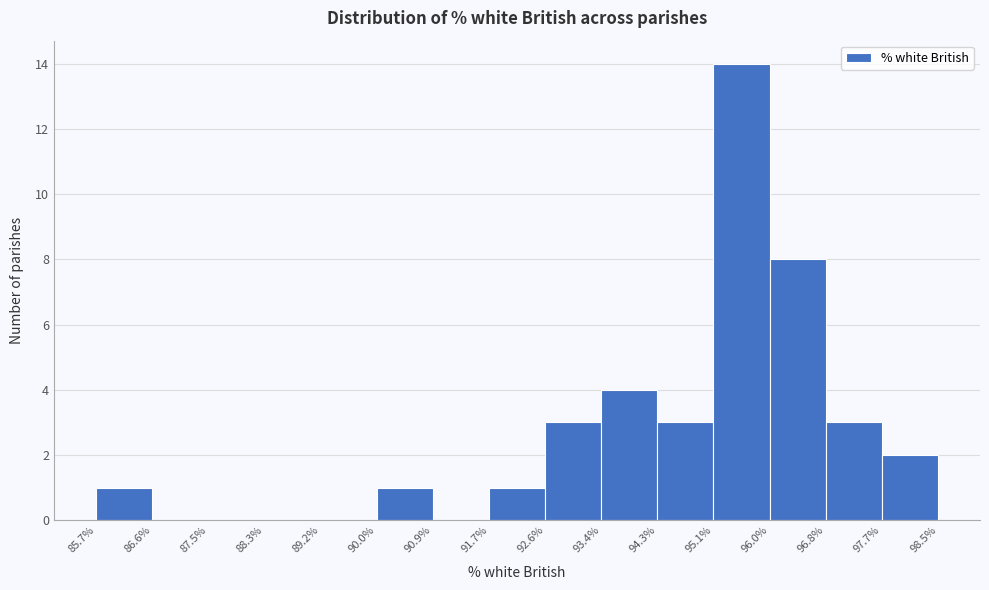

What is the height of the bar covering 93.4% to 94.3% on the x-axis? The values are not printed on the chart, so give them approximately, as read against the axis.

4